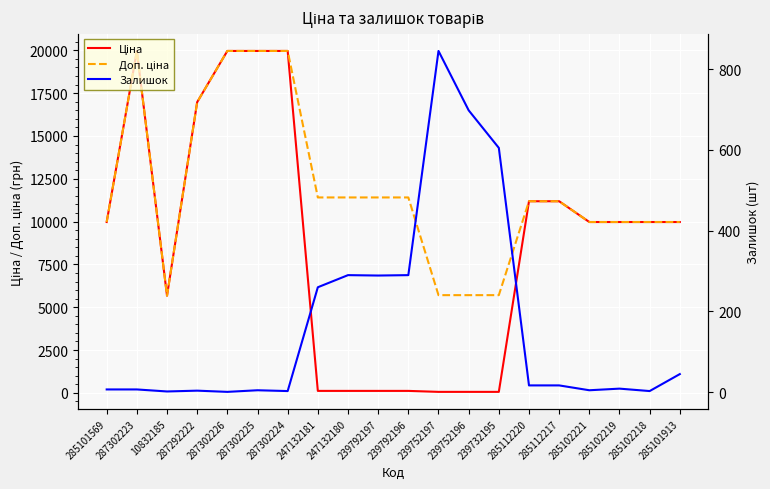

The Ціна series shows 114.1 at 247132180. True or false?

True